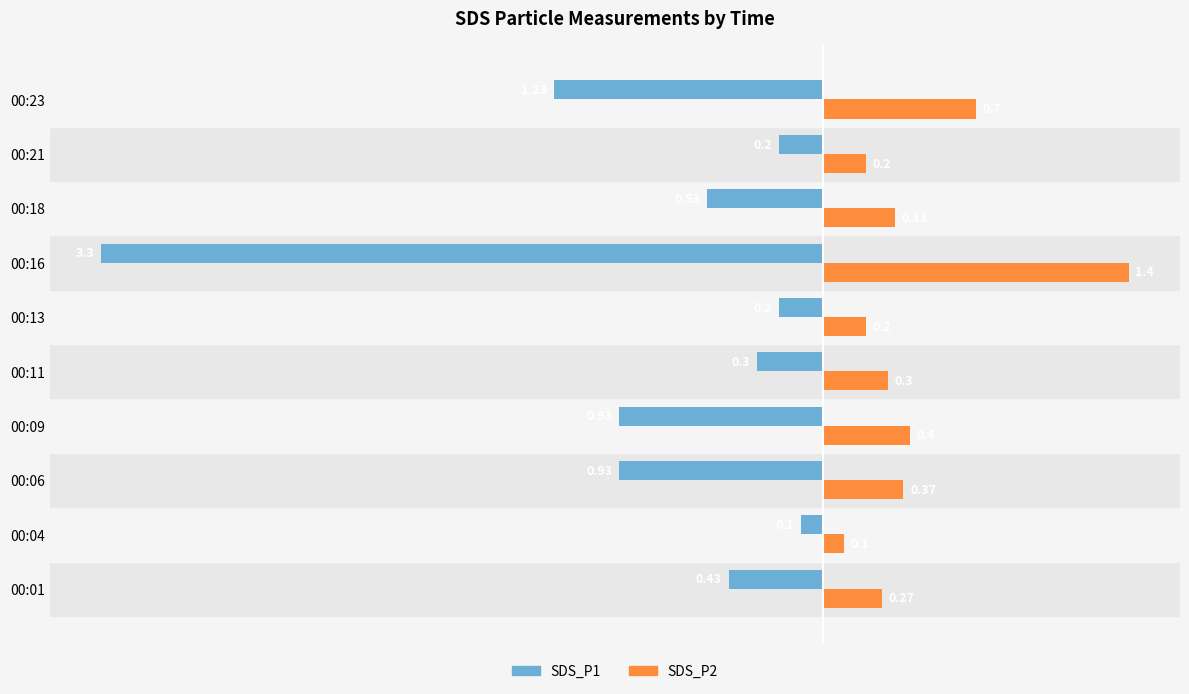

List the series in order of their overall mean, highest first.

SDS_P2, SDS_P1